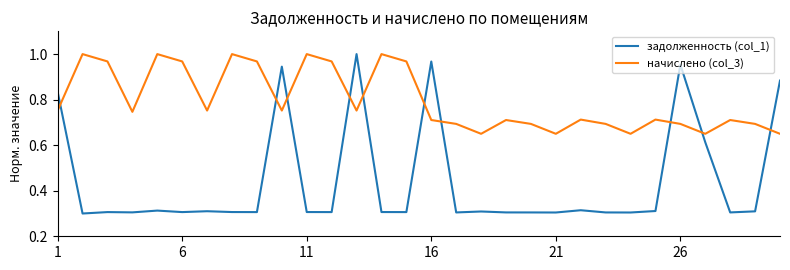

Which series ends up on top after the final intersection of задолженность (col_1) and начислено (col_3)?

задолженность (col_1)